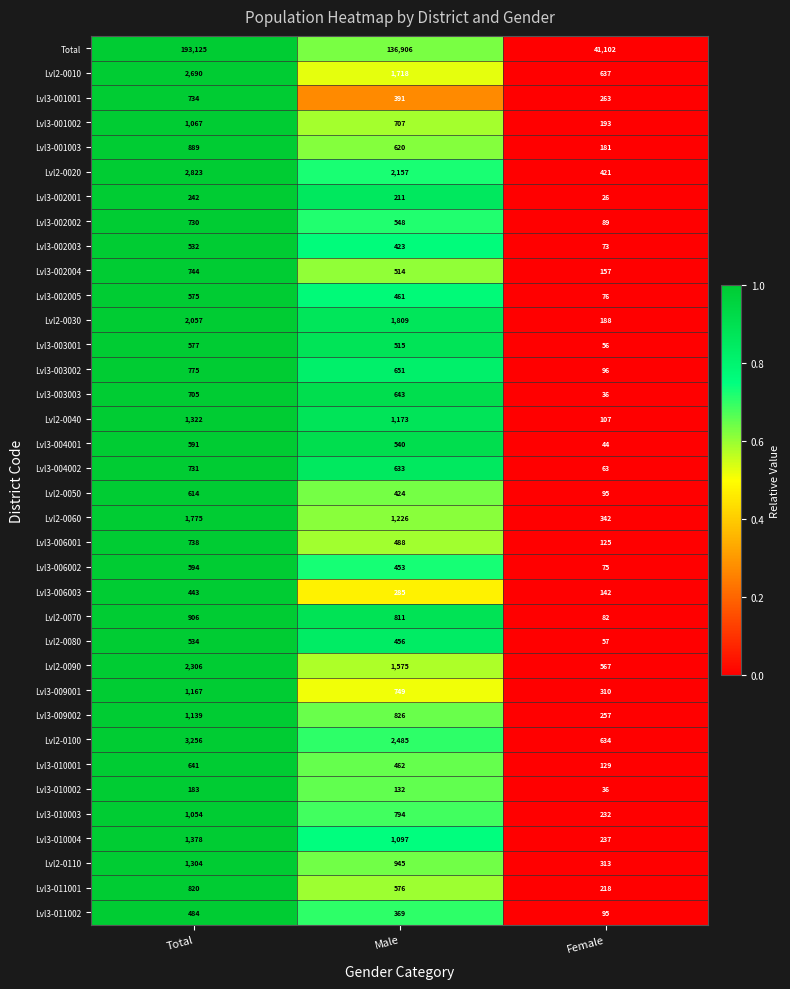

The Lvl2-0110 series shows 579 at Total. True or false?

False